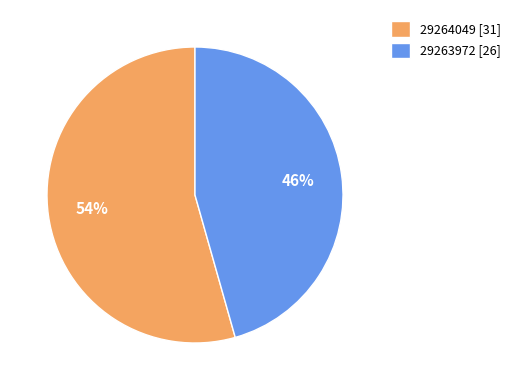

To the nearest percent, what is the average slice percentage?

50%